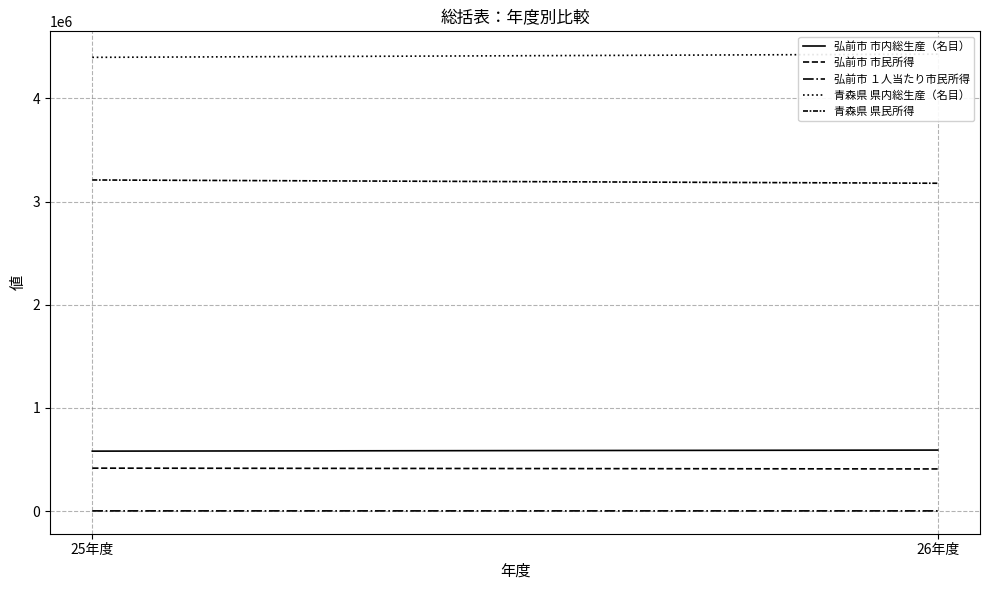

What is the difference between the maximum and minimum values in the 弘前市 市内総生産（名目） series?

10300